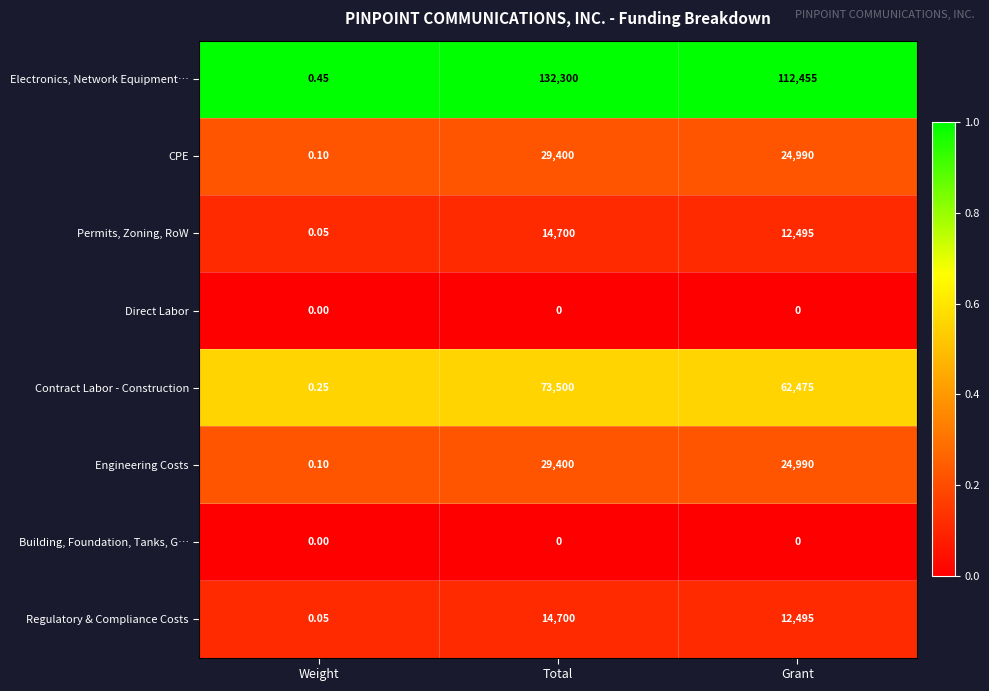

Which series has the largest total across all categories?

Electronics, Network Equipment…